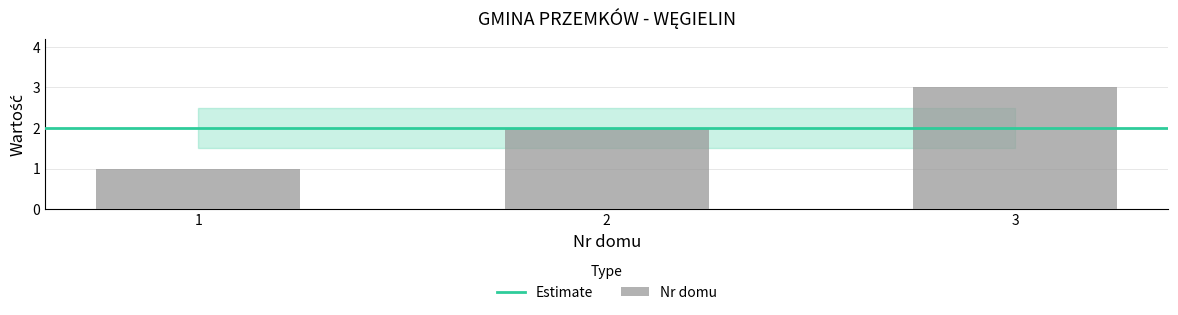

How many data points does each series have?

3